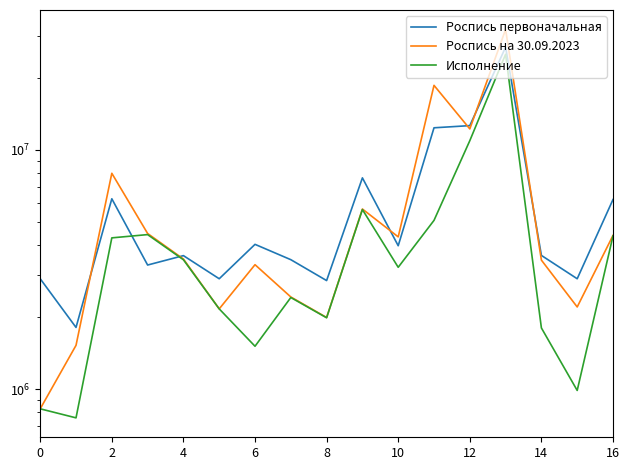

At how many categories does at least one series exceed 13899262?

2